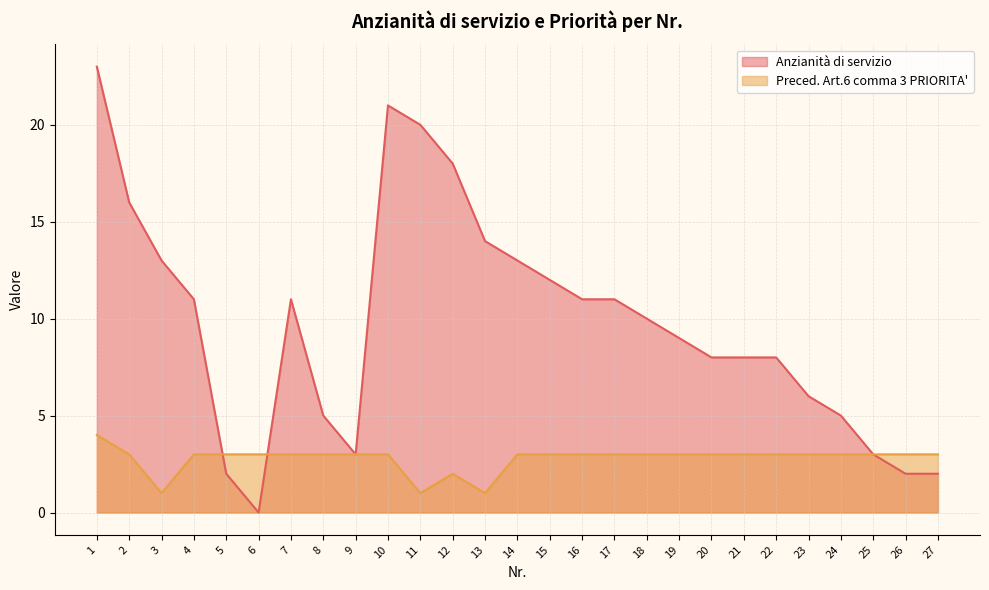

Where does the Preced. Art.6 comma 3 PRIORITA' series first go above 3?

1